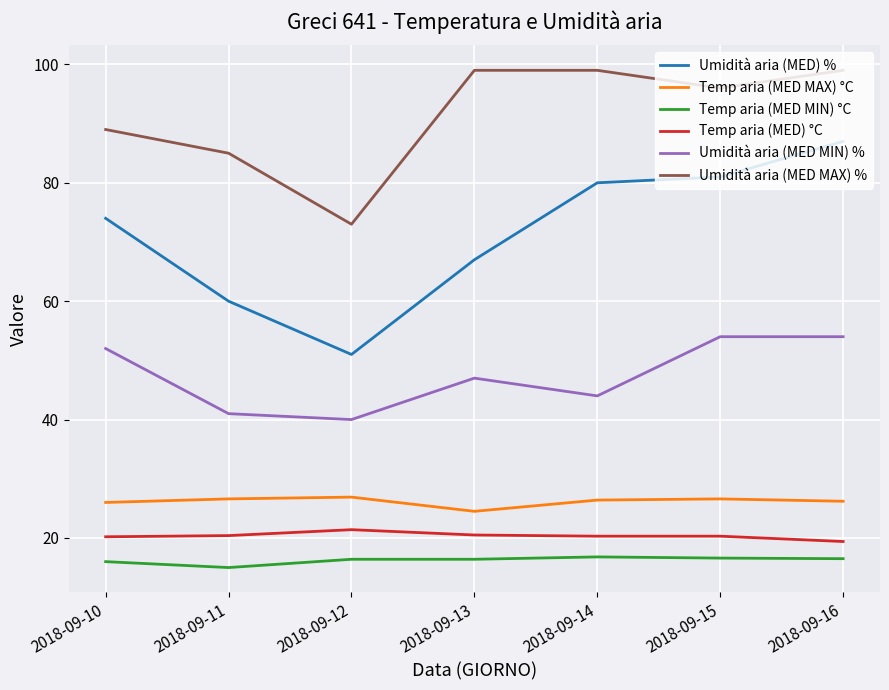

Does the chart have visible grid lines?

Yes